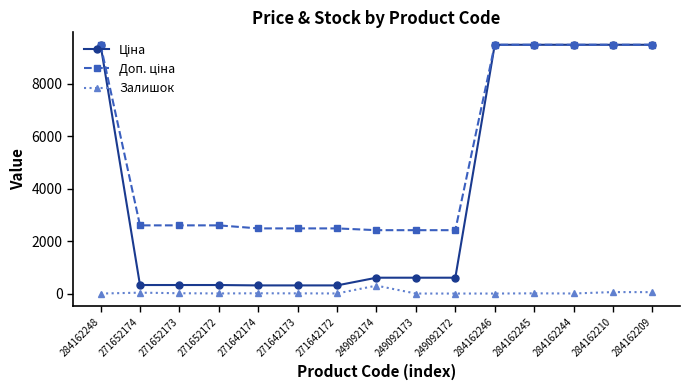

At how many categories does at least one series exceed 4914?

6